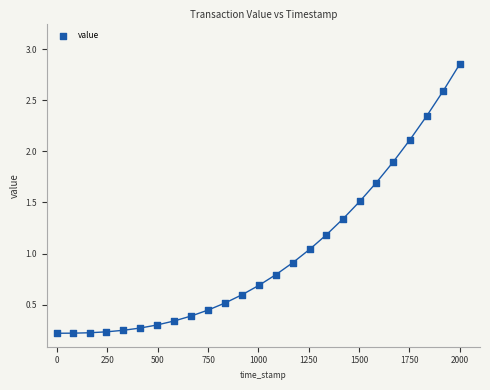

What is the range of Y values (max minus min)?

2.6